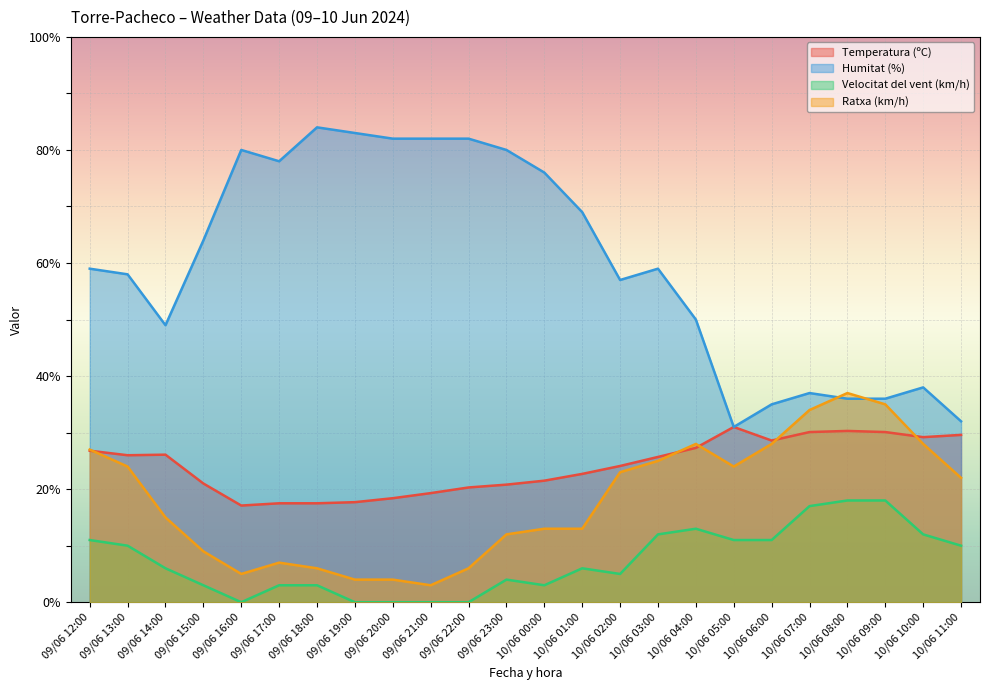

At which category does Ratxa (km/h) reach its first local peak?

09/06 17:00